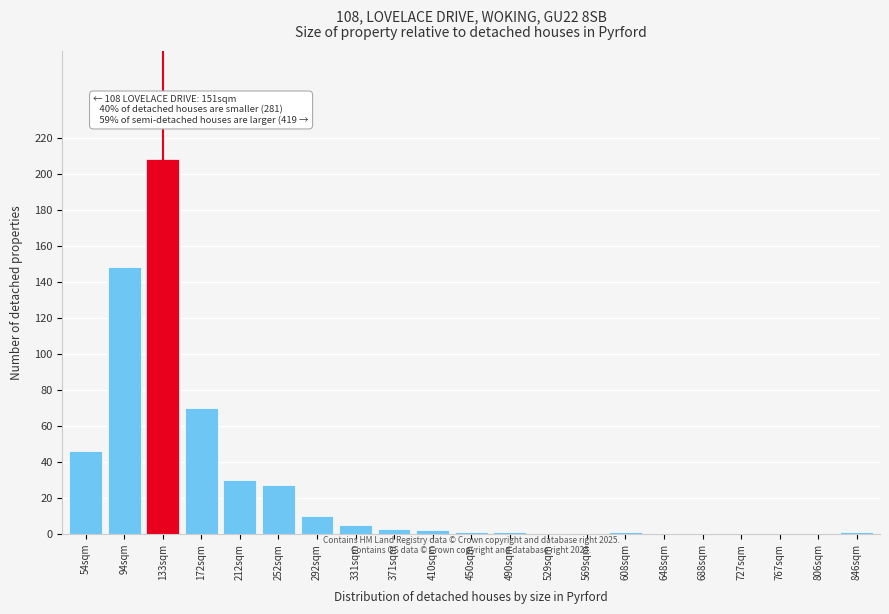

Where is the data nearest to the value 104?

172sqm